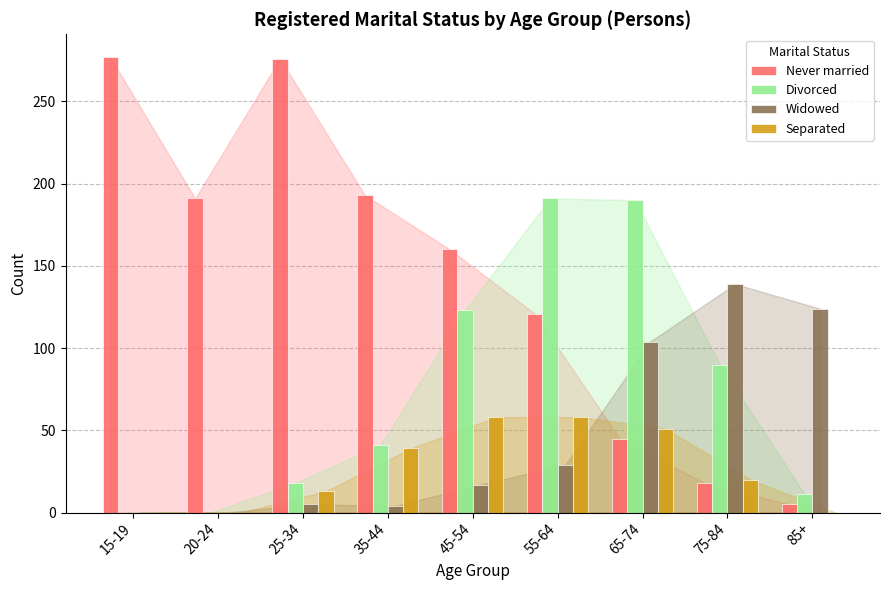

Between 15-19 and 55-64, which series saw the biggest shift?

Divorced